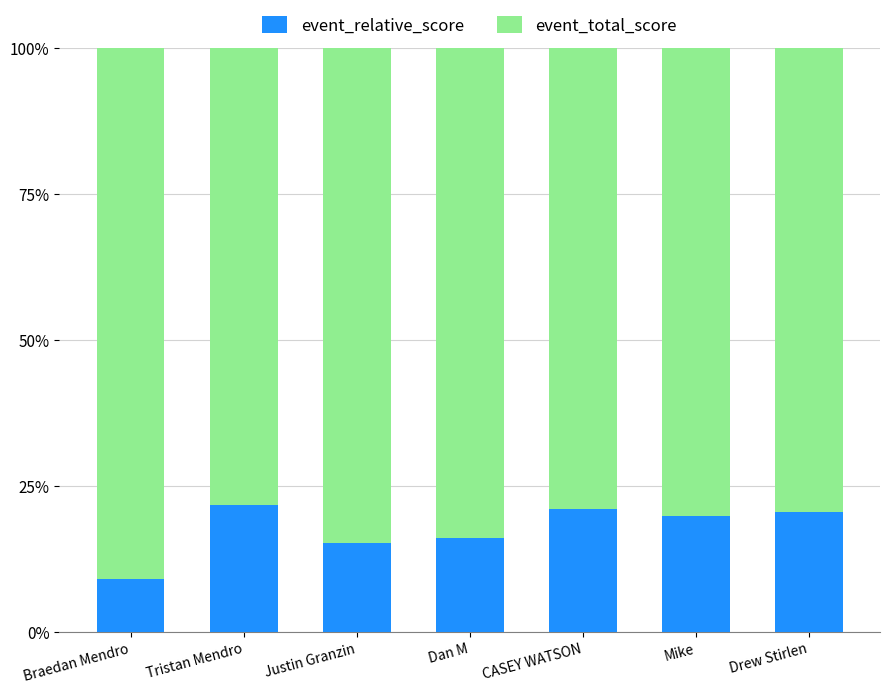

What is the sum of all event_relative_score values?

123.1